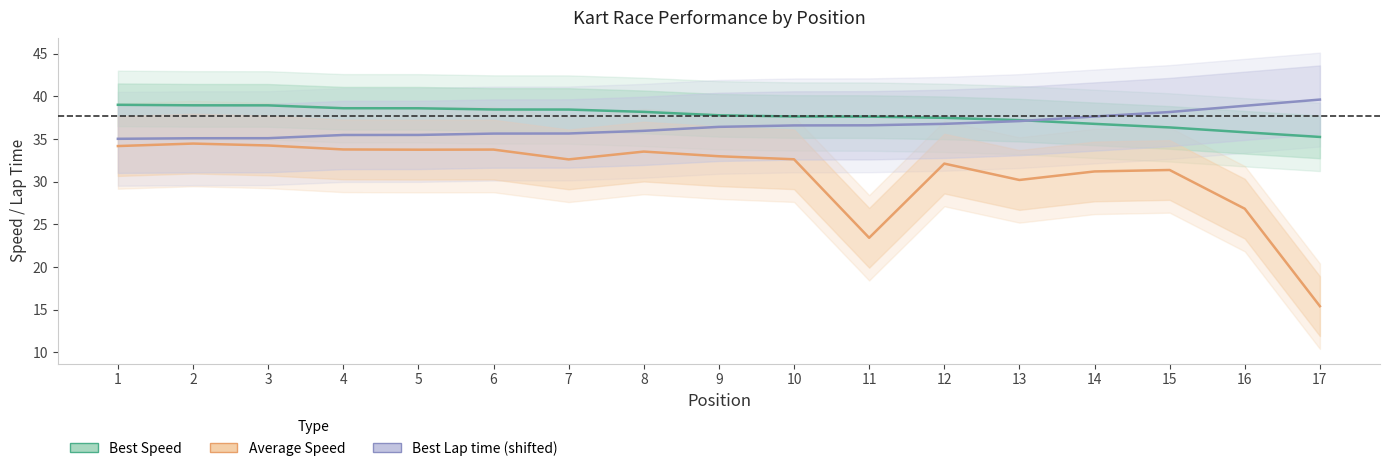

What are all the series names shown in the legend?

Best Speed, Average Speed, Best Lap time (shifted)